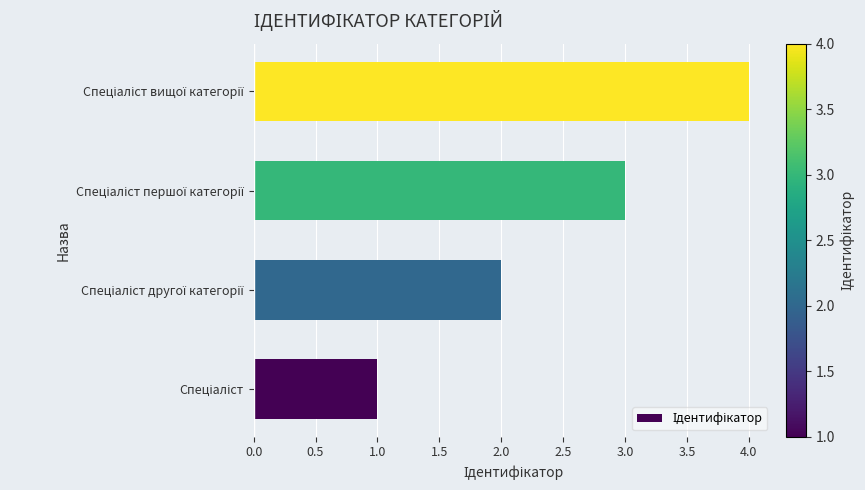

What is the greatest value displayed?

4